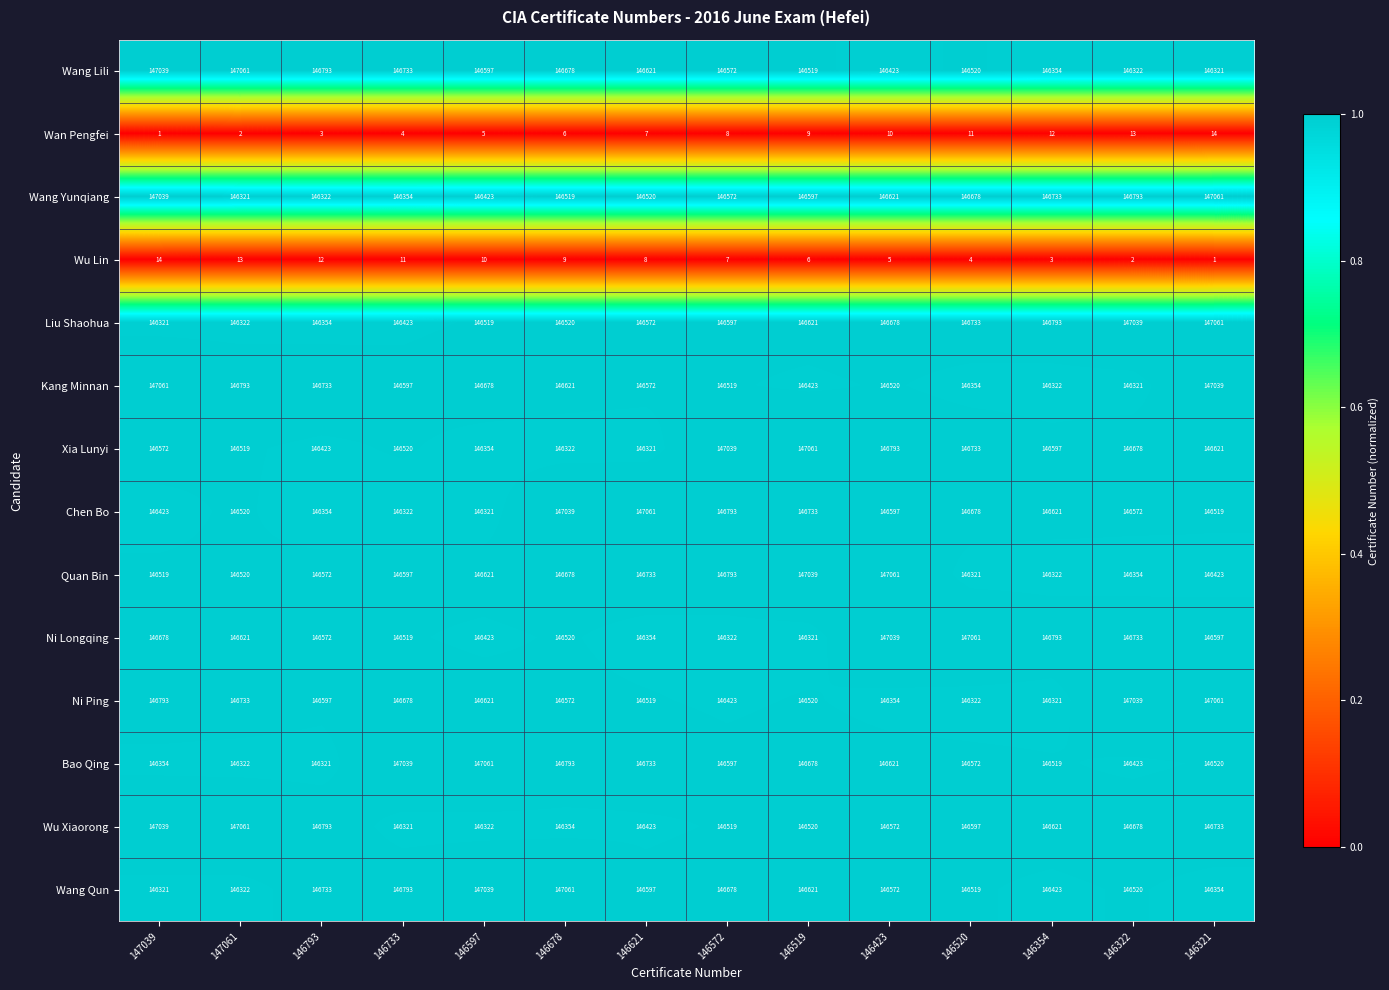

The value of Bao Qing at 146519 is 146678. True or false?

True